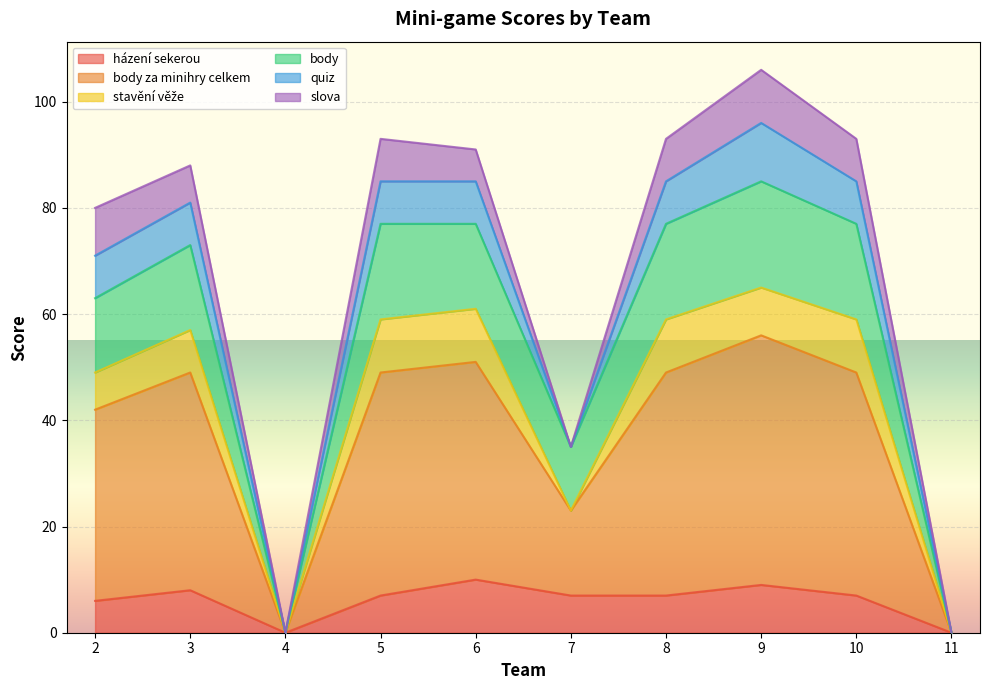

At which category does házení sekerou reach its first local peak?

3